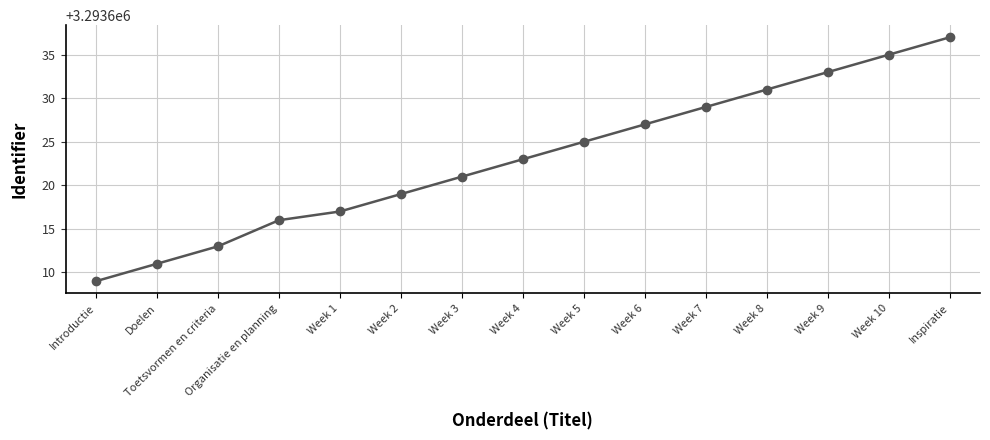

List the labels in order of value, largest first.

Inspiratie, Week 10, Week 9, Week 8, Week 7, Week 6, Week 5, Week 4, Week 3, Week 2, Week 1, Organisatie en planning, Toetsvormen en criteria, Doelen, Introductie